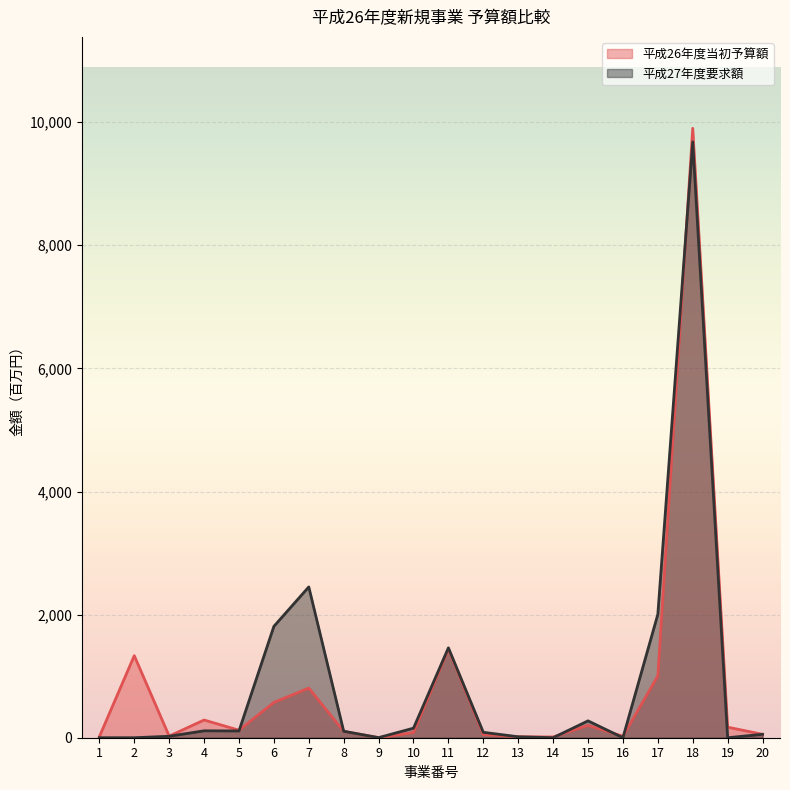

Which category has the lowest value in the 平成27年度要求額 series?

1